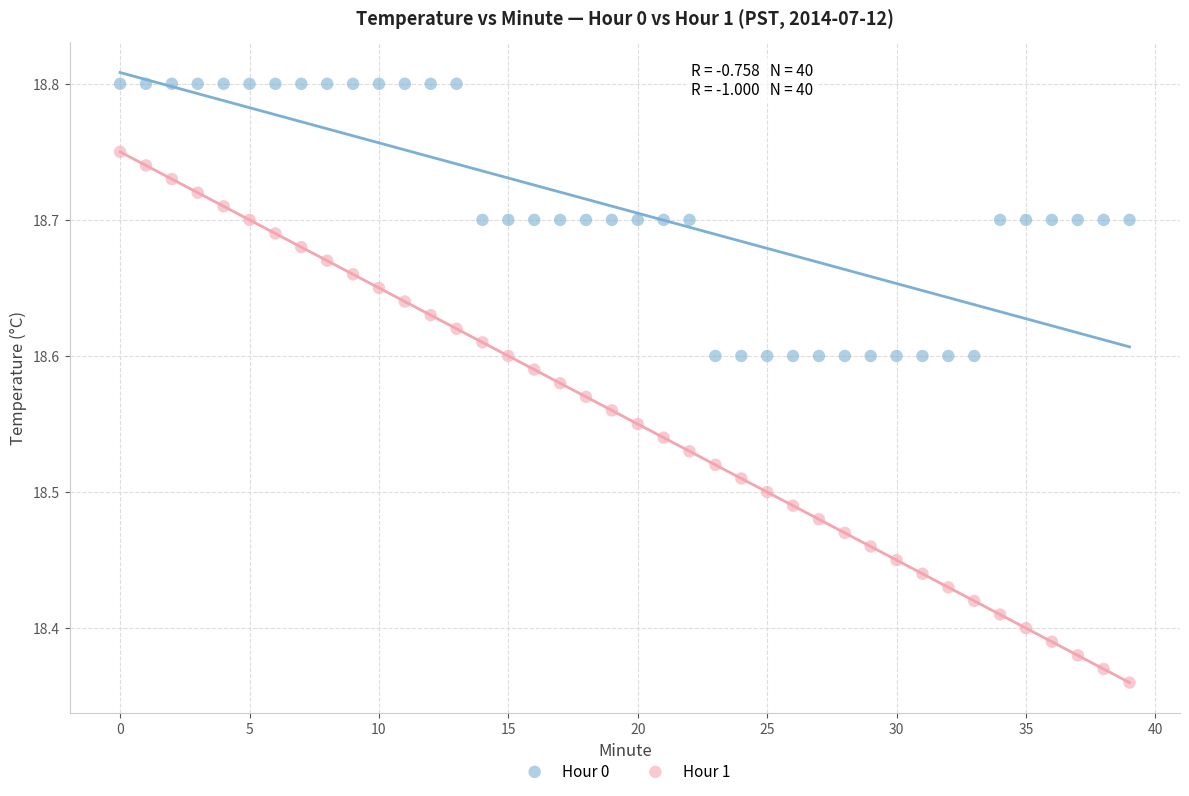

What are all the series names shown in the legend?

Hour 0, Hour 1